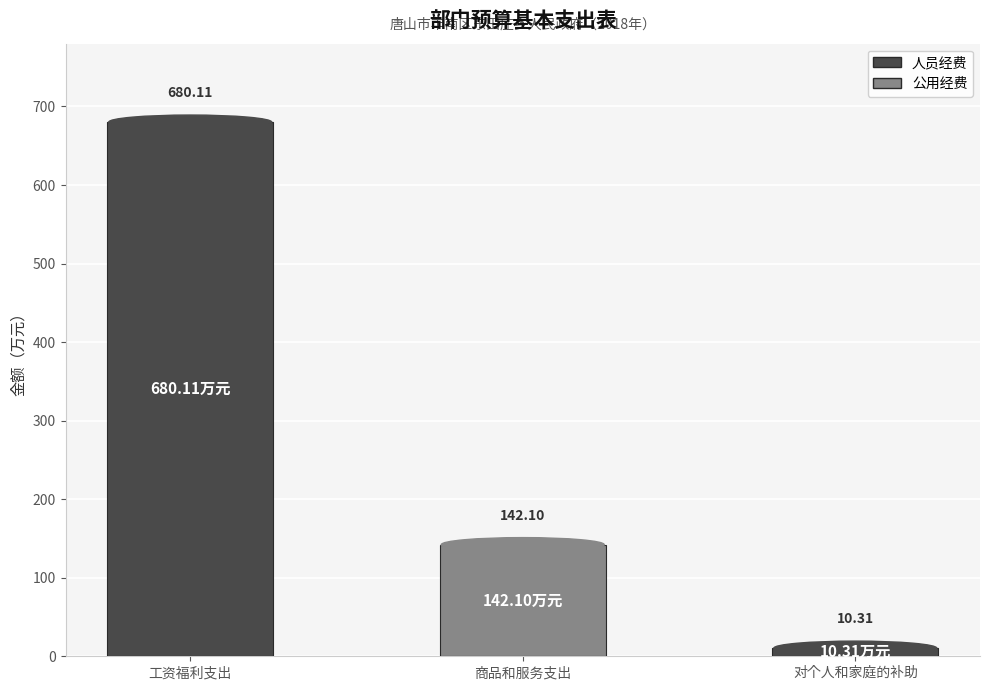

What is the sum of all 人员经费 values?

690.4